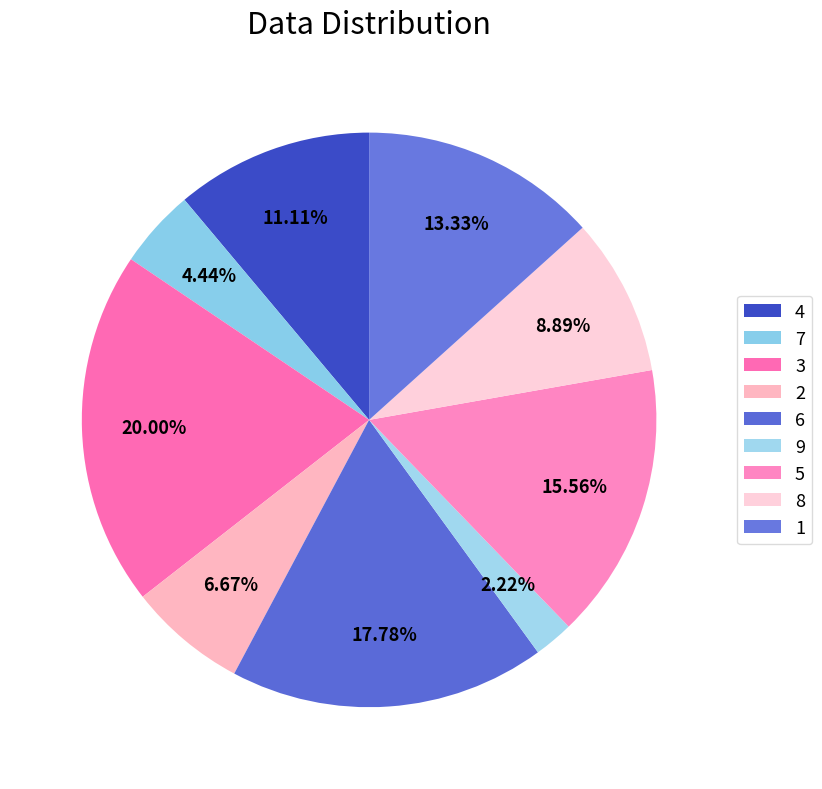

How many slices are in this pie chart?

9